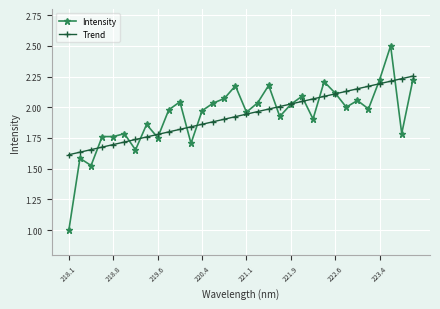

Rank the series by their maximum value, from highest to lowest.

Intensity, Trend